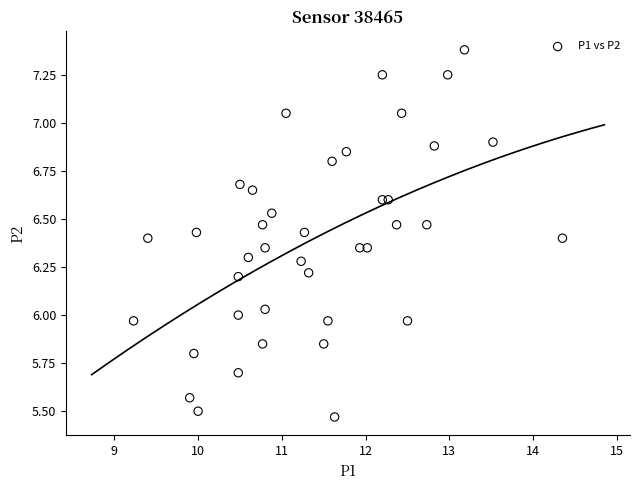

What is the range of X values (max minus min)?

5.1